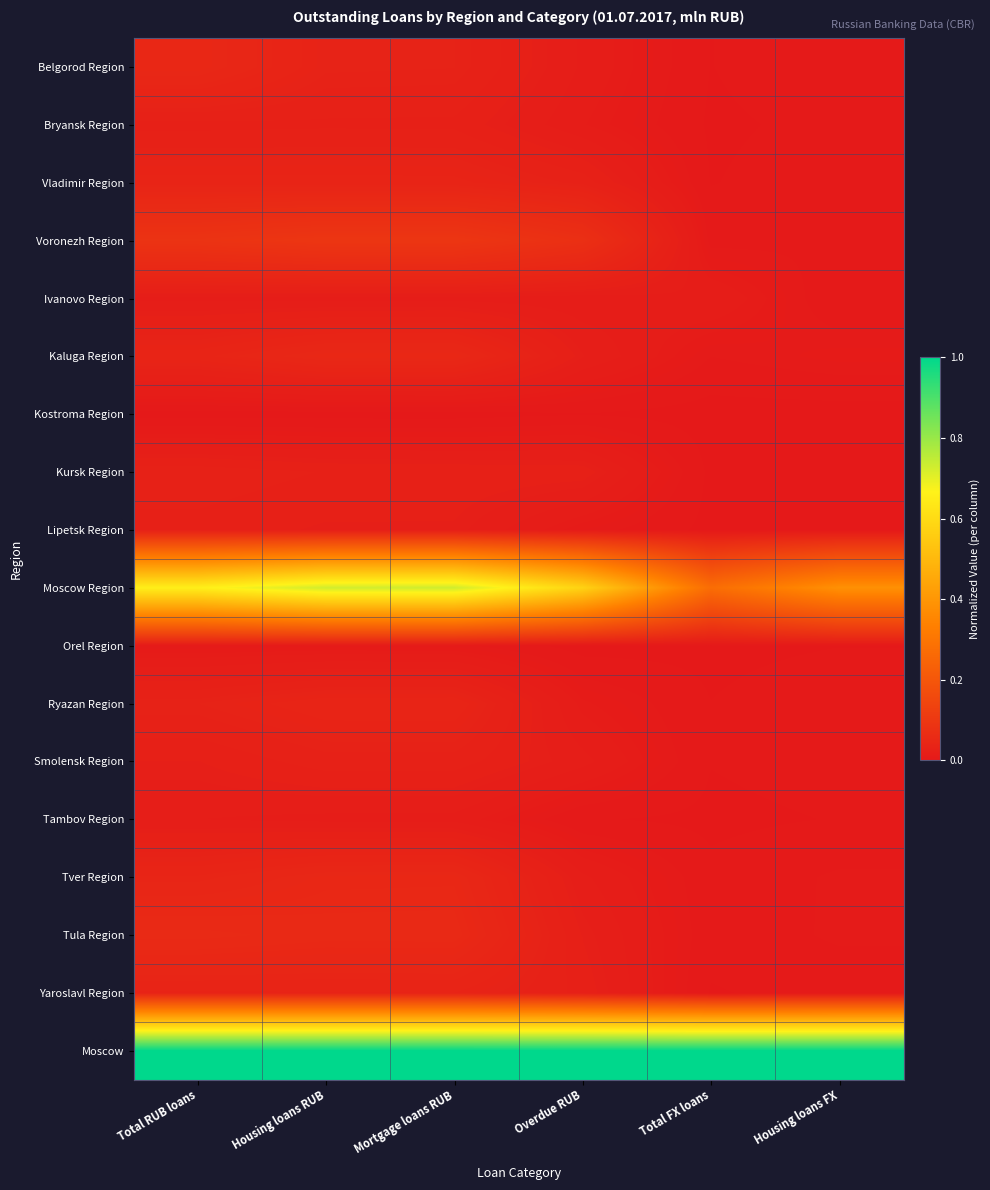

Which series has the largest total across all categories?

Moscow